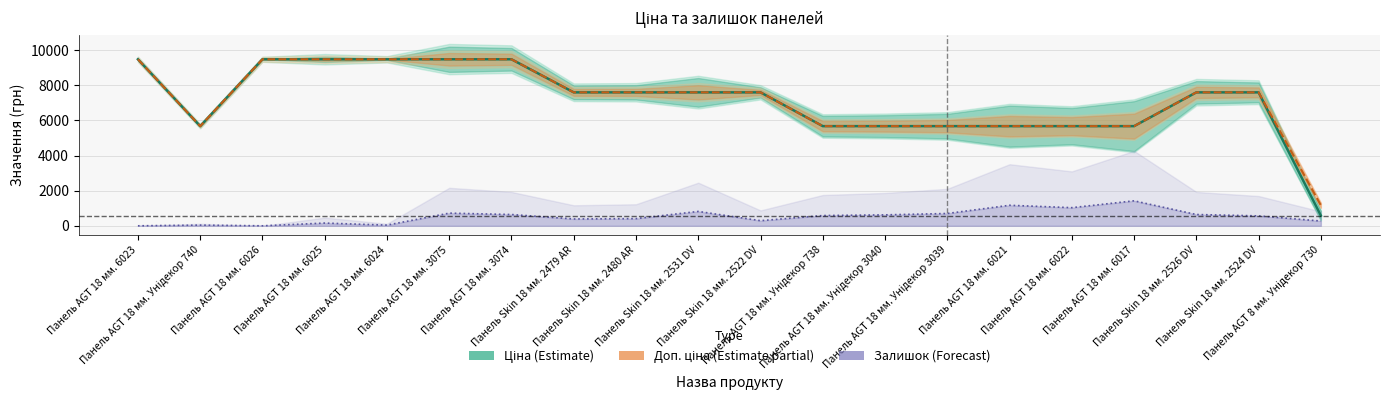

What is the minimum value for Доп. ціна (Estimate partial)?

1165.0